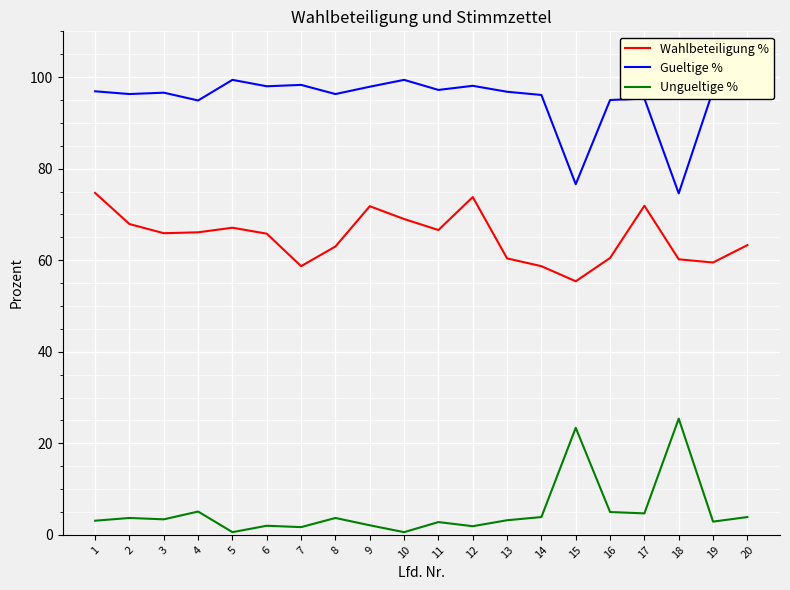

What is the highest value of the Ungueltige % series?

25.4